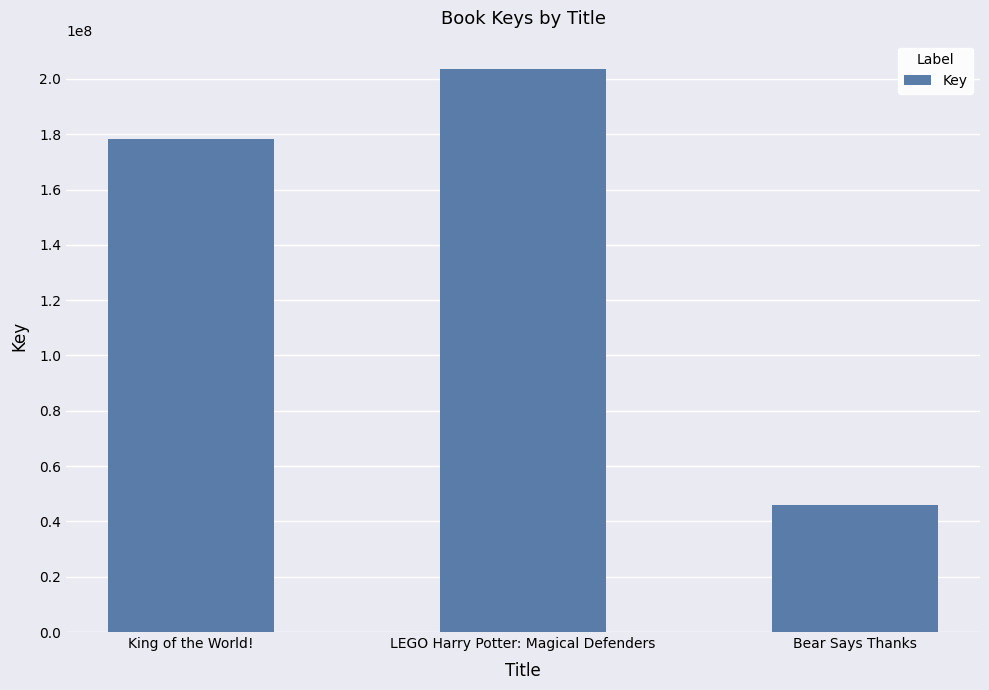

Count the number of categories in the chart.

3